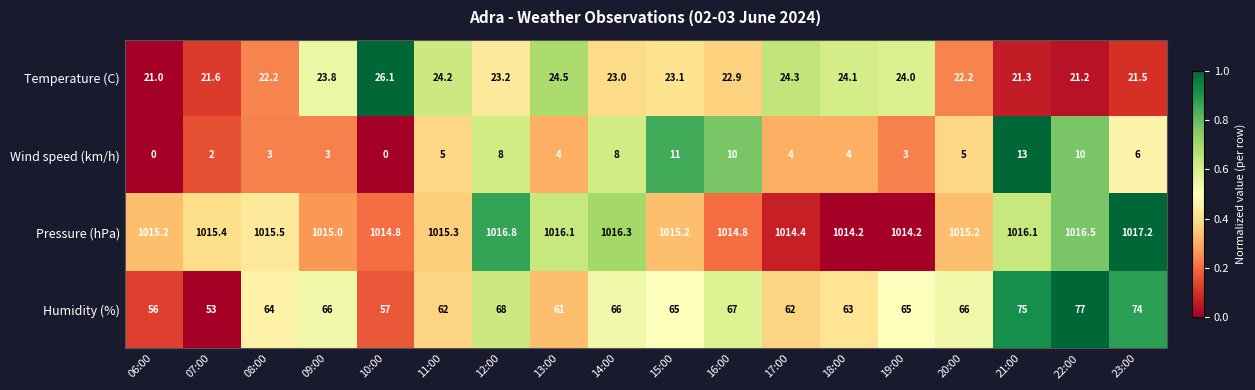

The Wind speed (km/h) series shows 5.0 at 11:00. True or false?

True